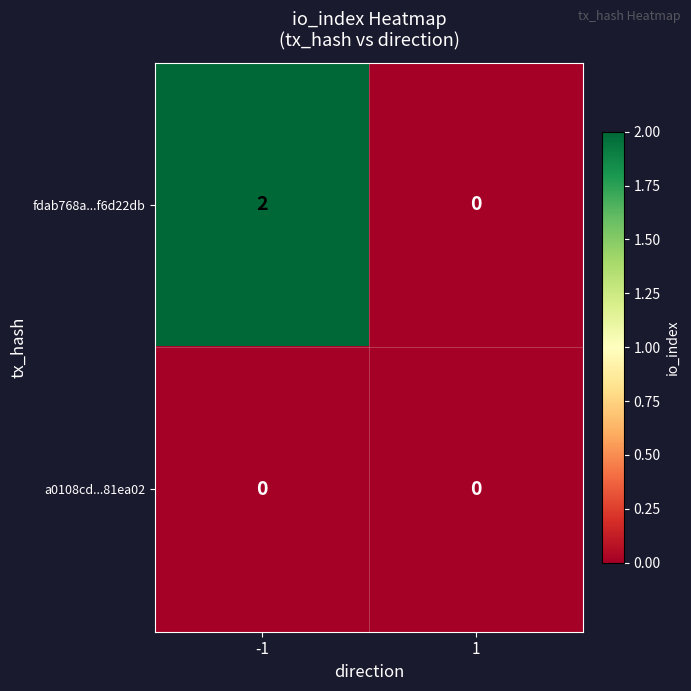

Which series changed the most between -1 and 1?

fdab768a...f6d22db